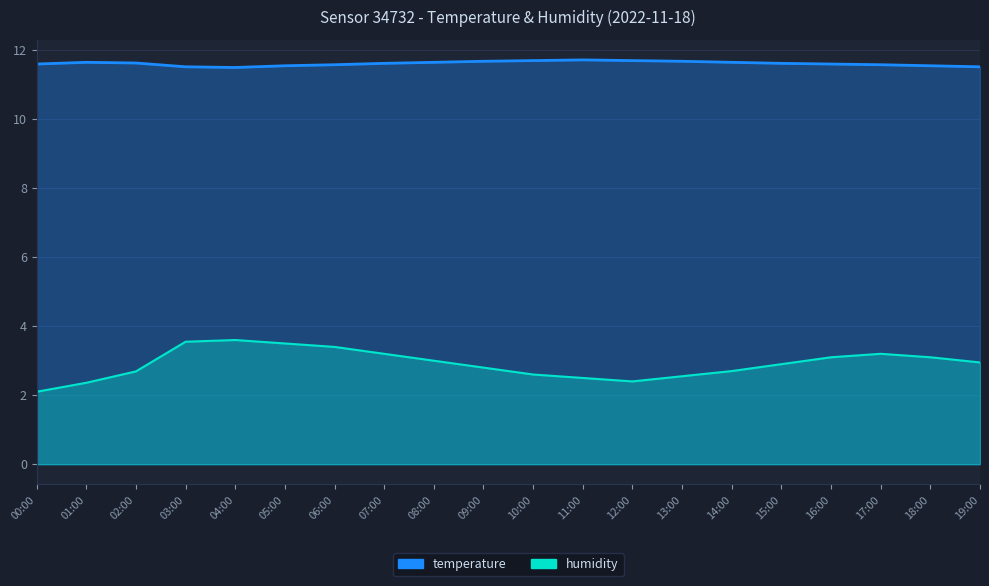

What position from the right is 17:00?

3